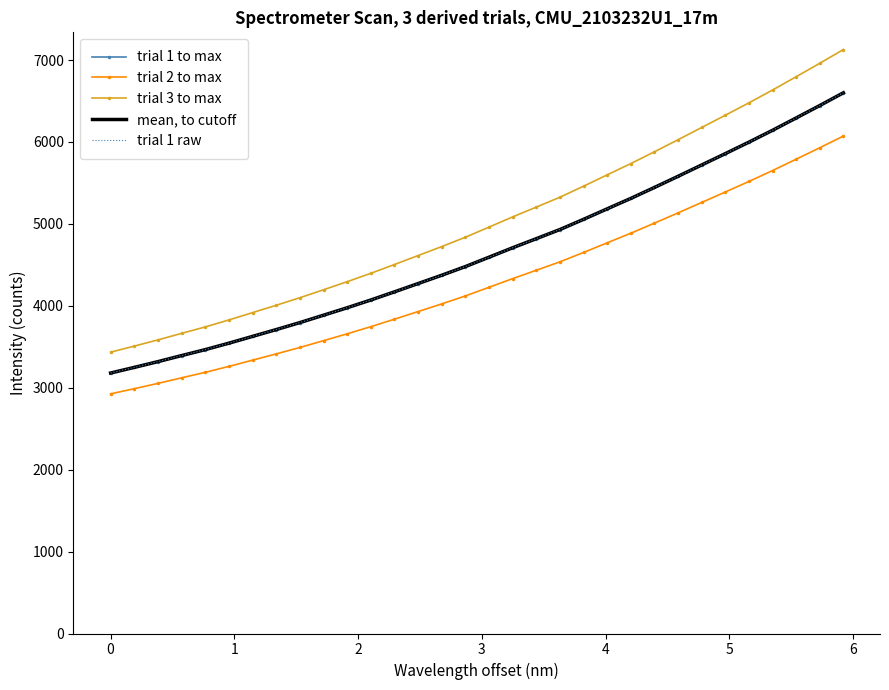

What is the highest value of the trial 1 to max series?

6599.8